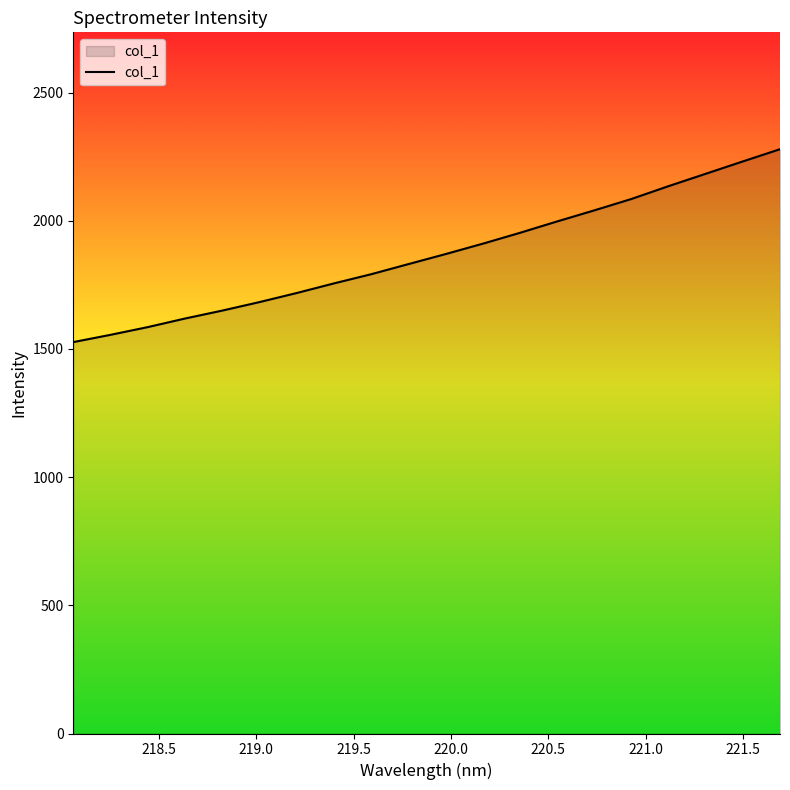

What is the greatest value displayed?

2279.3